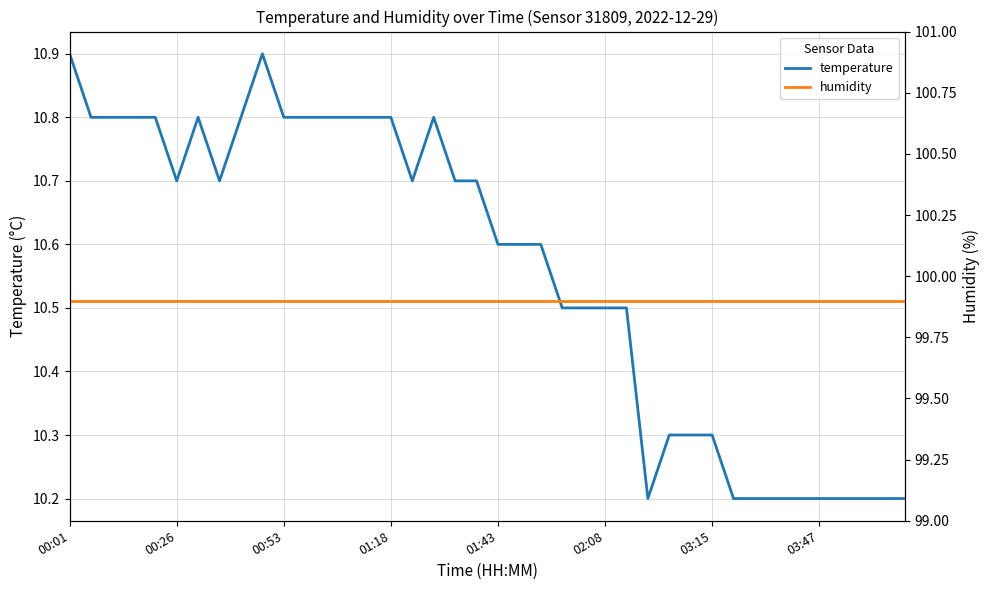

What is the maximum value for temperature?

10.9